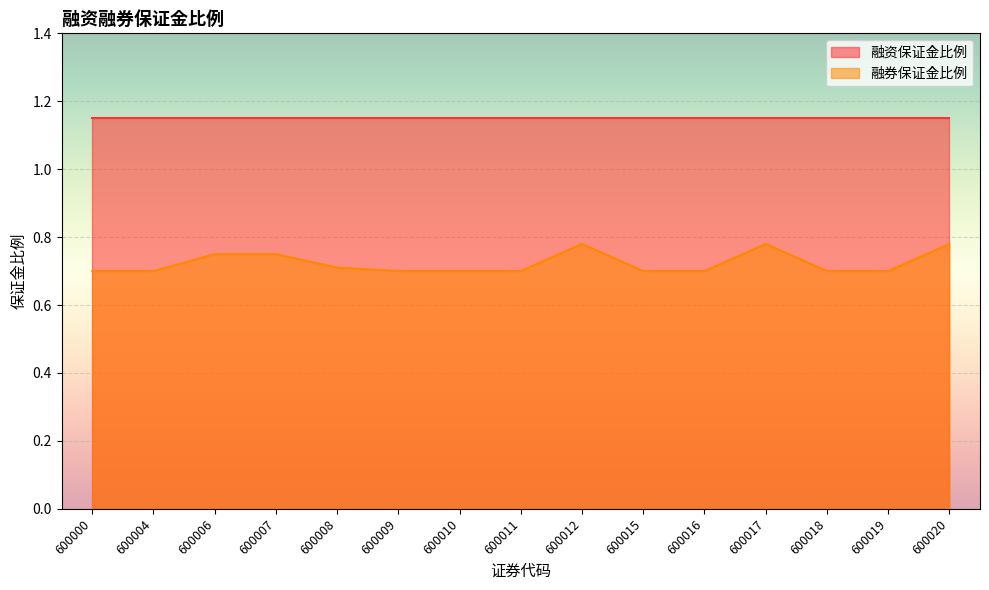

How many values are between 0 and 1?

15